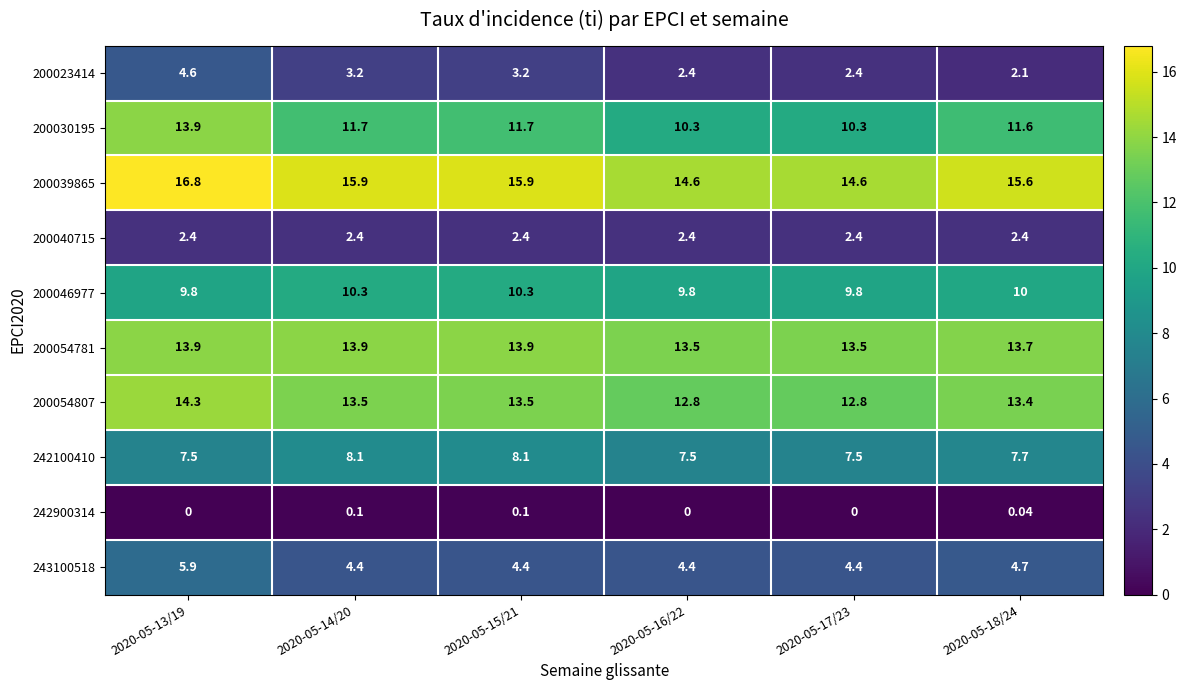

How many distinct data groups are displayed?

10